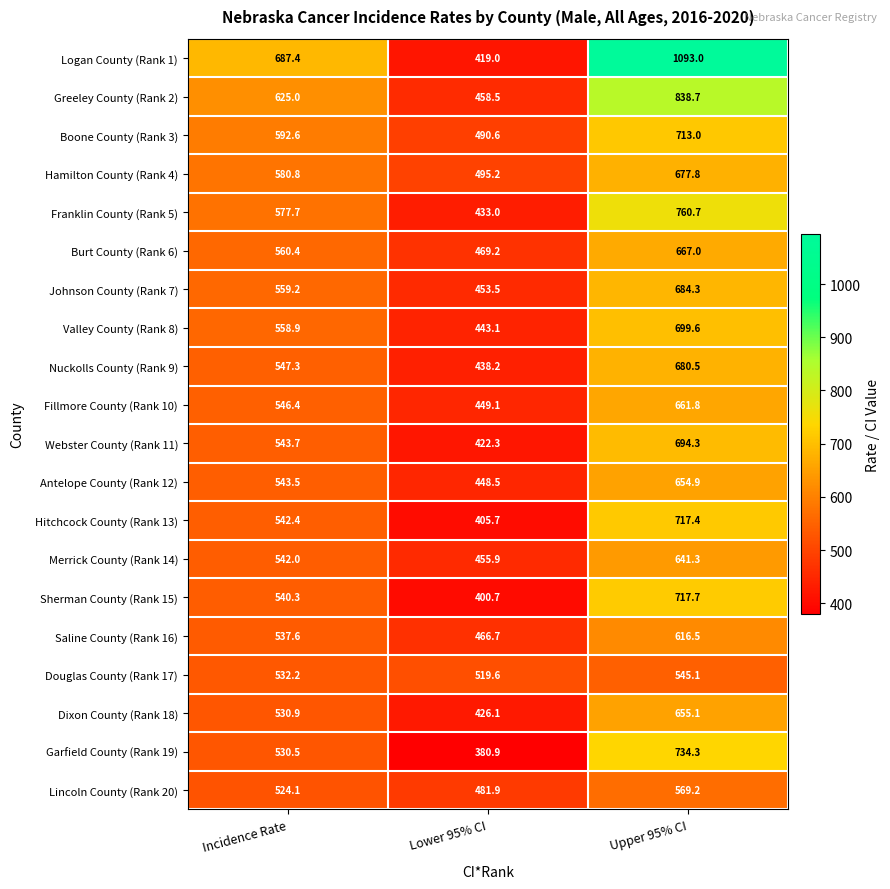

Which label corresponds to the largest value in the chart?

Upper 95% CI